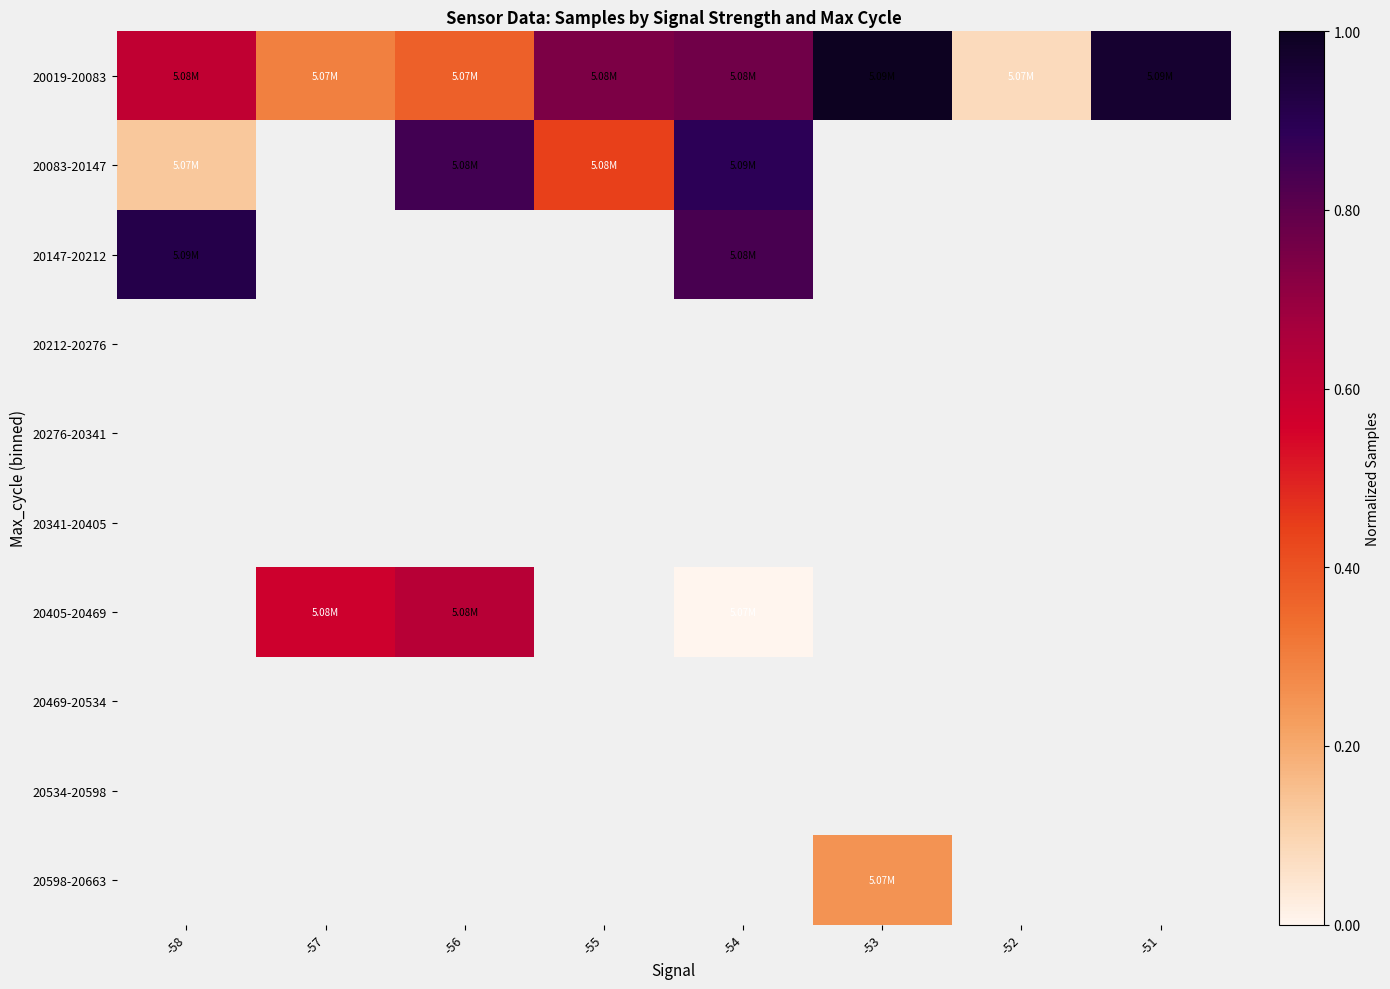

Which category has the lowest value across all series?

-54